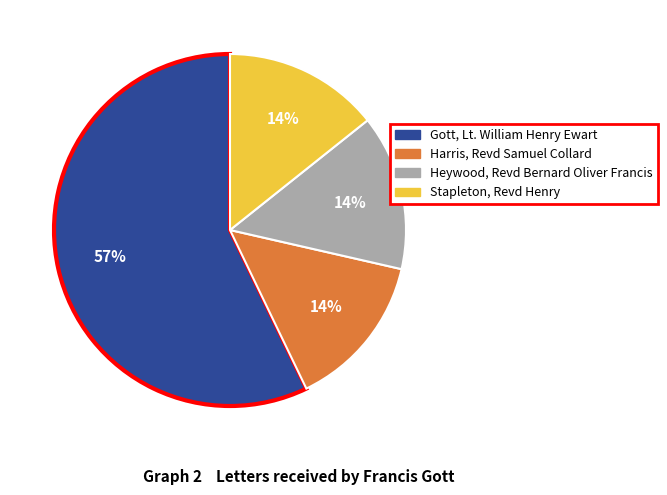

To the nearest percent, what is the difference between the largest and smallest slice percentages?

43%